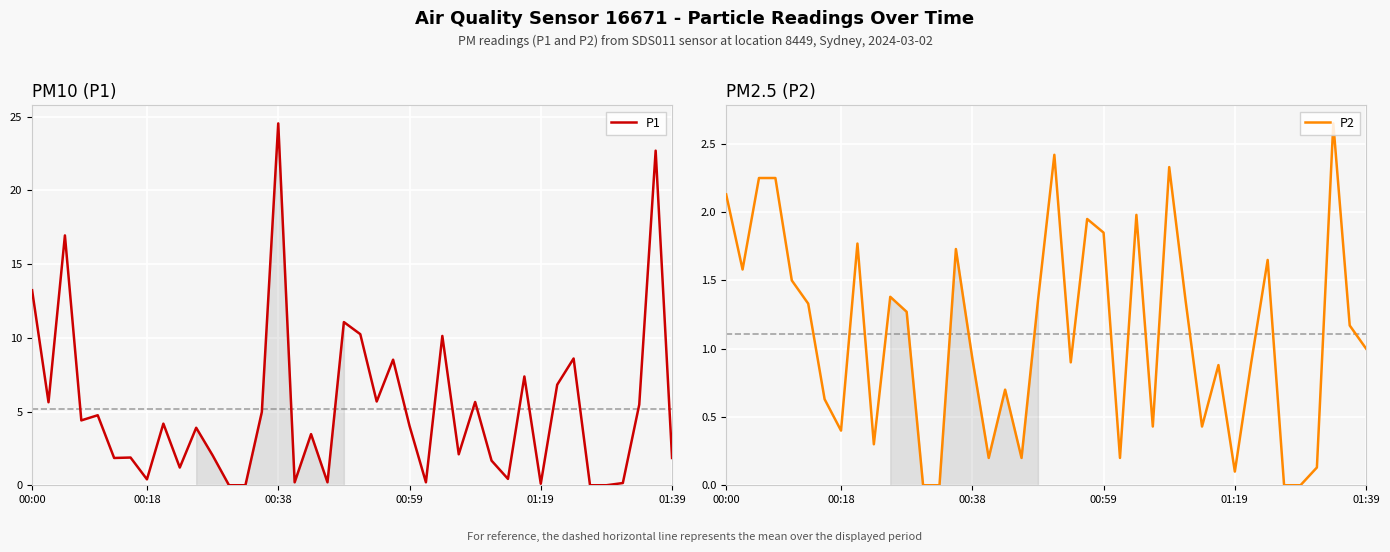

How many values in P1 are above zero?

36